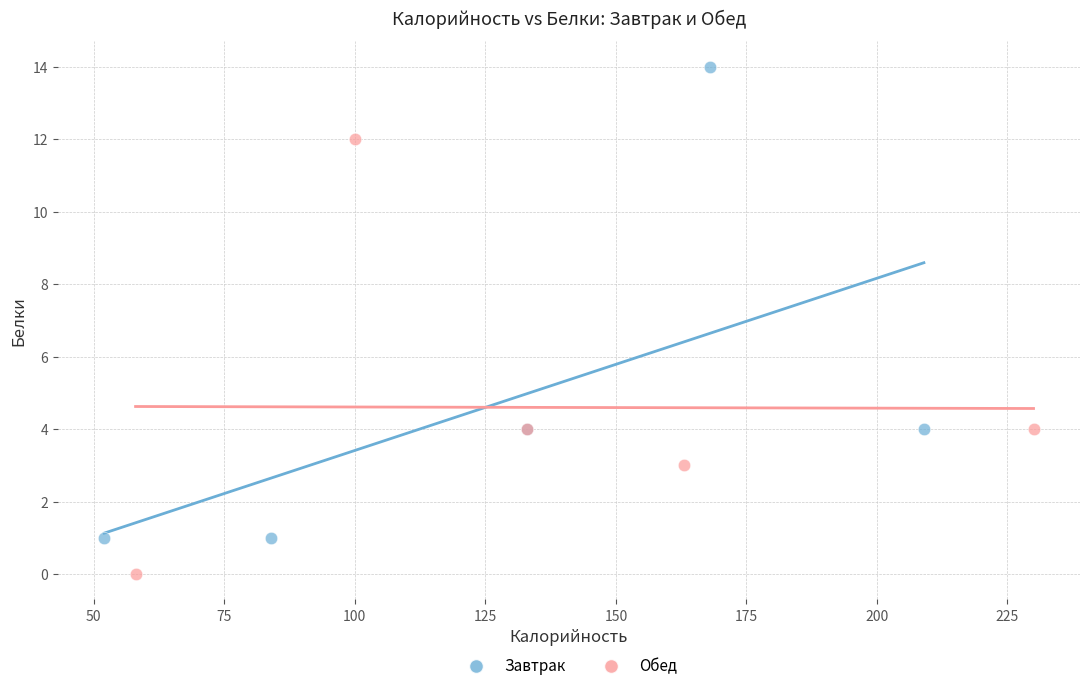

Which series reaches the minimum Y coordinate?

Обед